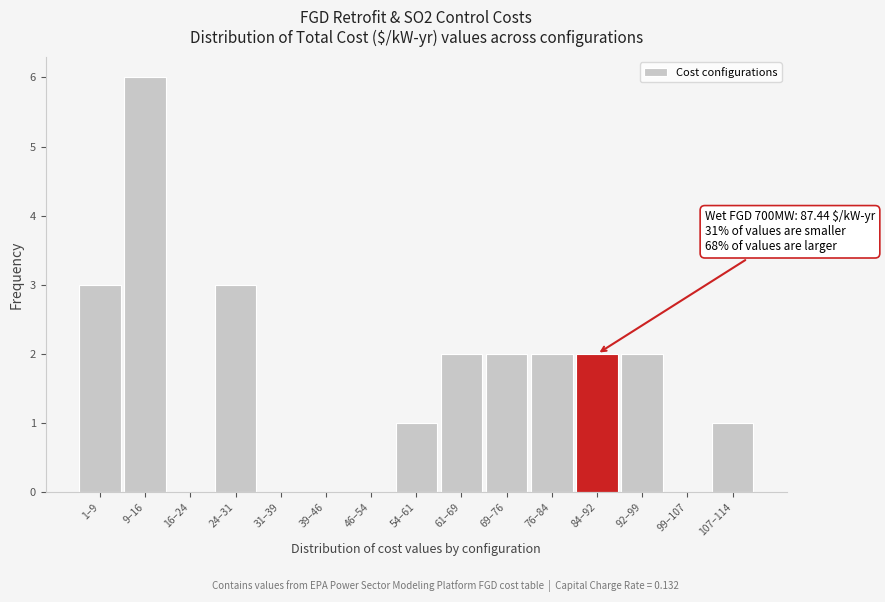

Reading left to right, list all the values displayed in this chart.

1–9=3	9–16=6	16–24=0	24–31=3	31–39=0	39–46=0	46–54=0	54–61=1	61–69=2	69–76=2	76–84=2	84–92=2	92–99=2	99–107=0	107–114=1